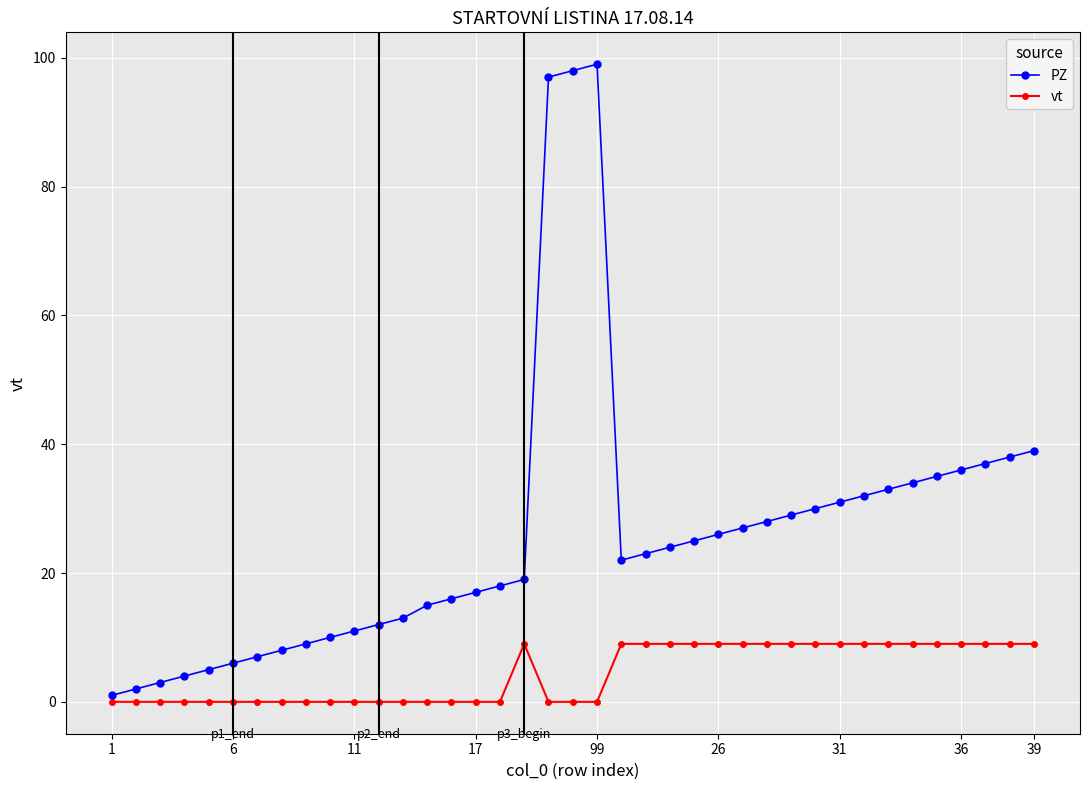

Is this an area chart (filled region under the line)?

No